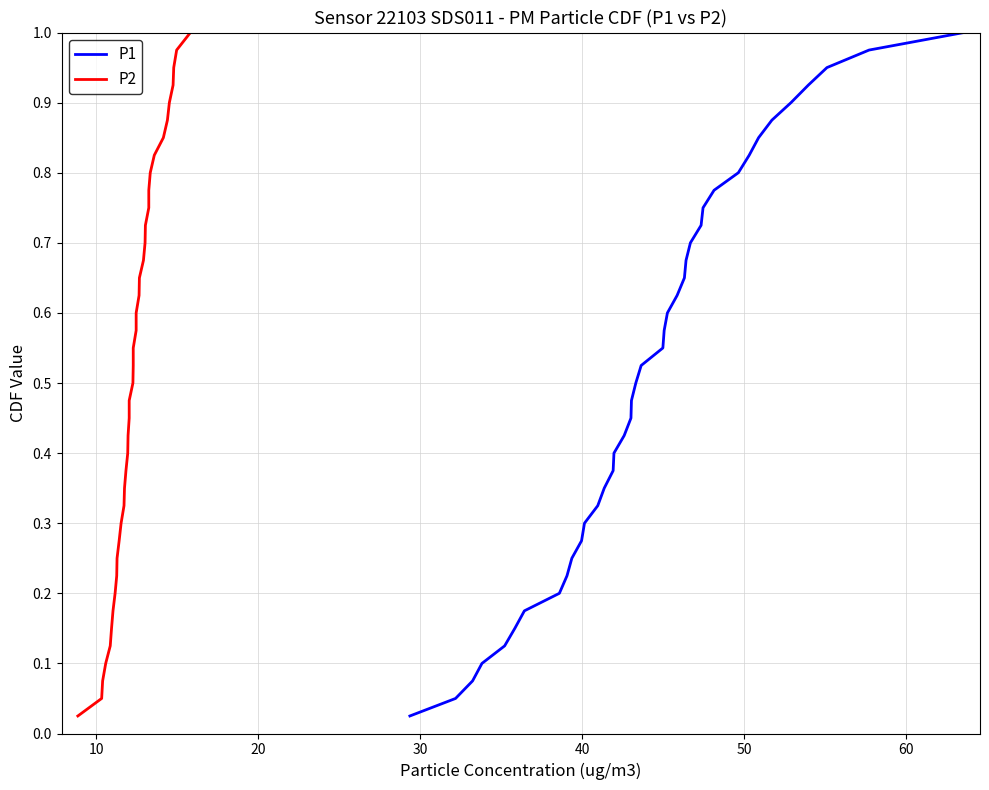

What is the greatest value displayed?

1.0